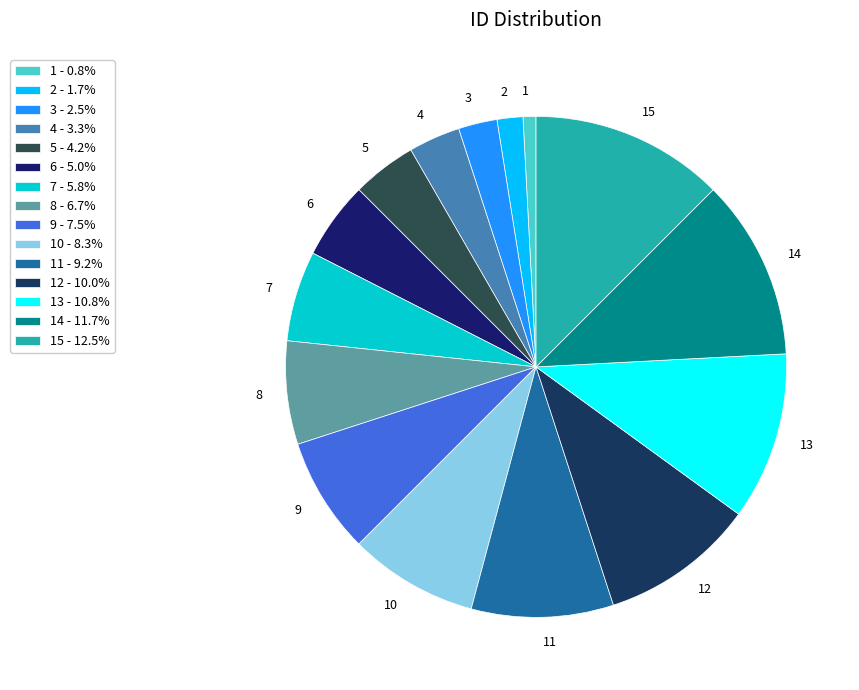

How many slices are in this pie chart?

15